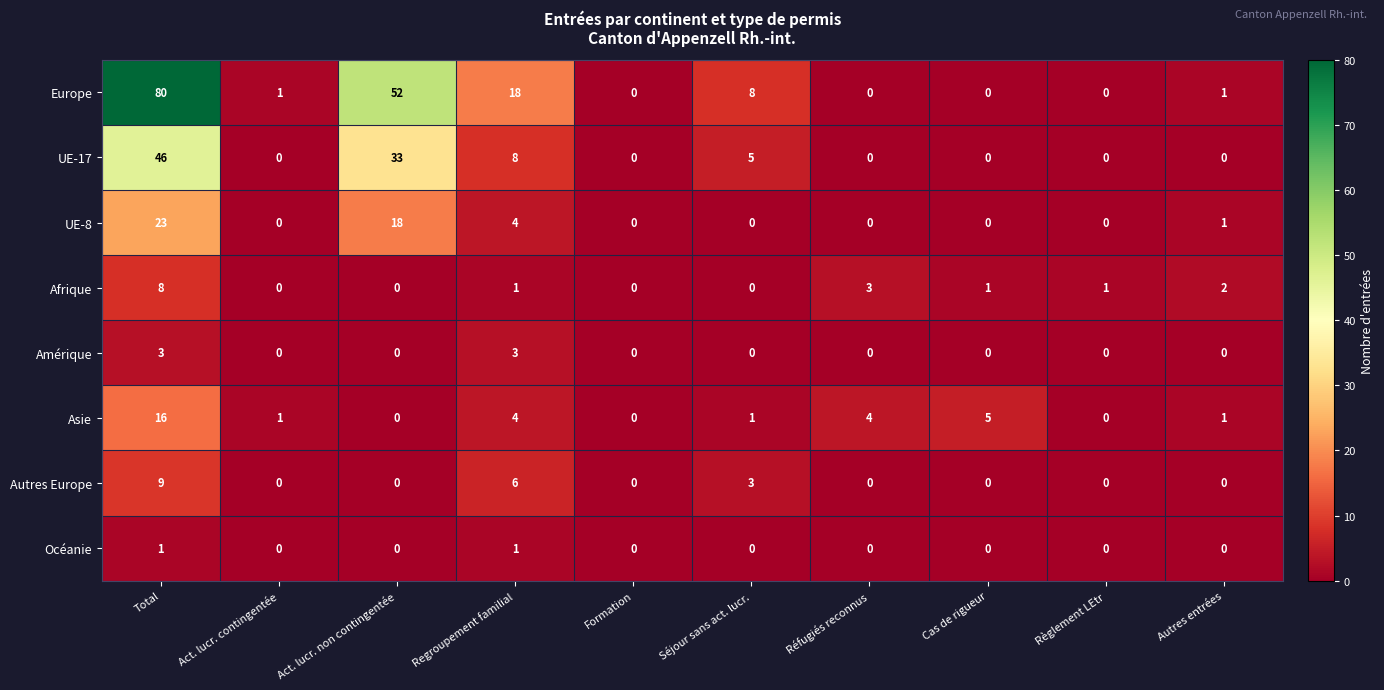

What is the total value across all series at Total?

186